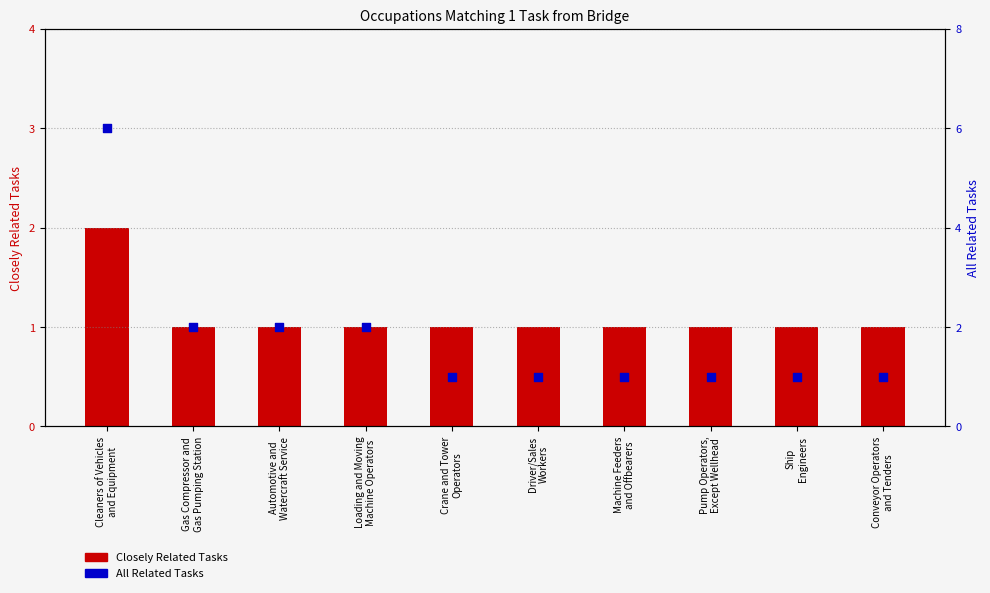

Which series reaches the minimum Y coordinate?

Closely Related Tasks